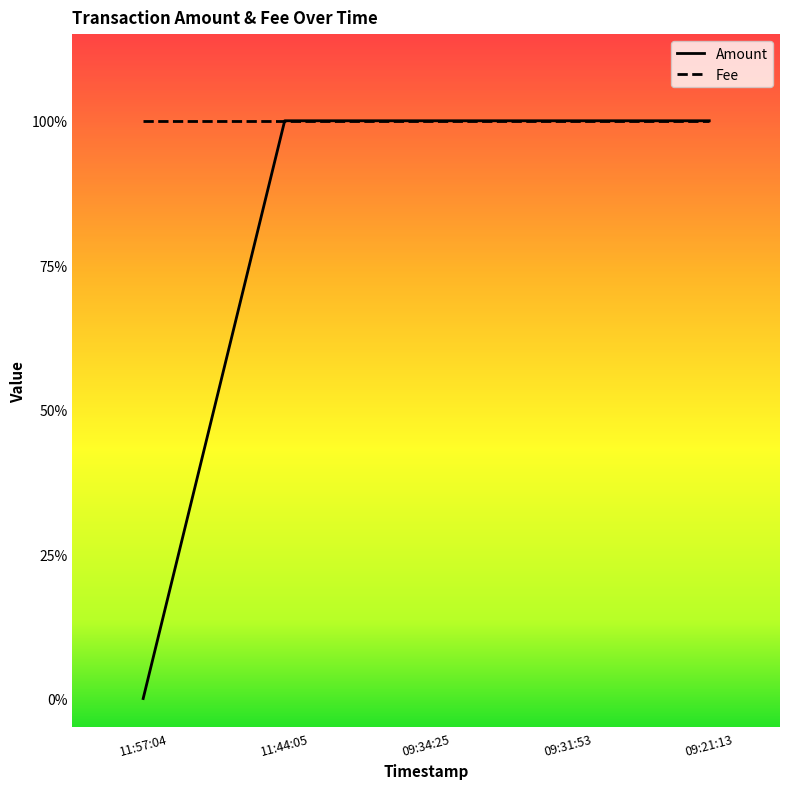

Rank the categories by value from highest to lowest.

11:44:05, 09:34:25, 09:31:53, 09:21:13, 11:57:04